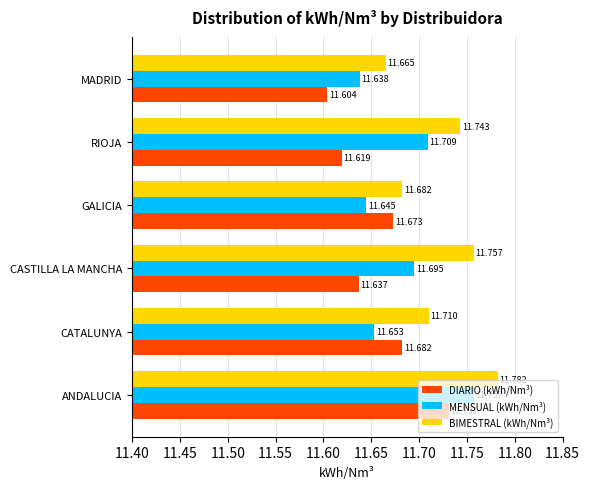

Which series has the largest total across all categories?

BIMESTRAL (kWh/Nm³)